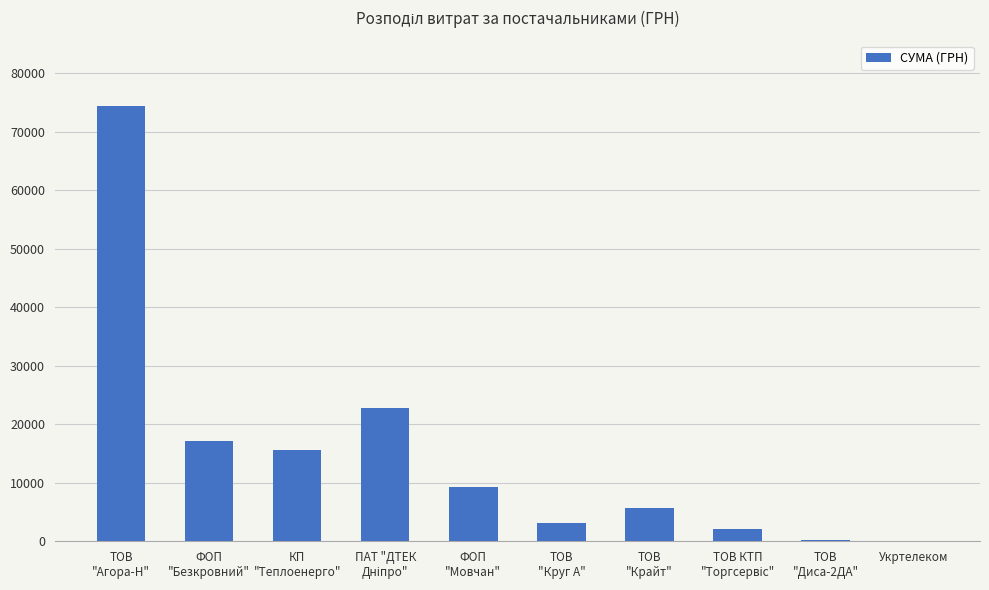

What is the maximum value shown in the chart?

74473.2